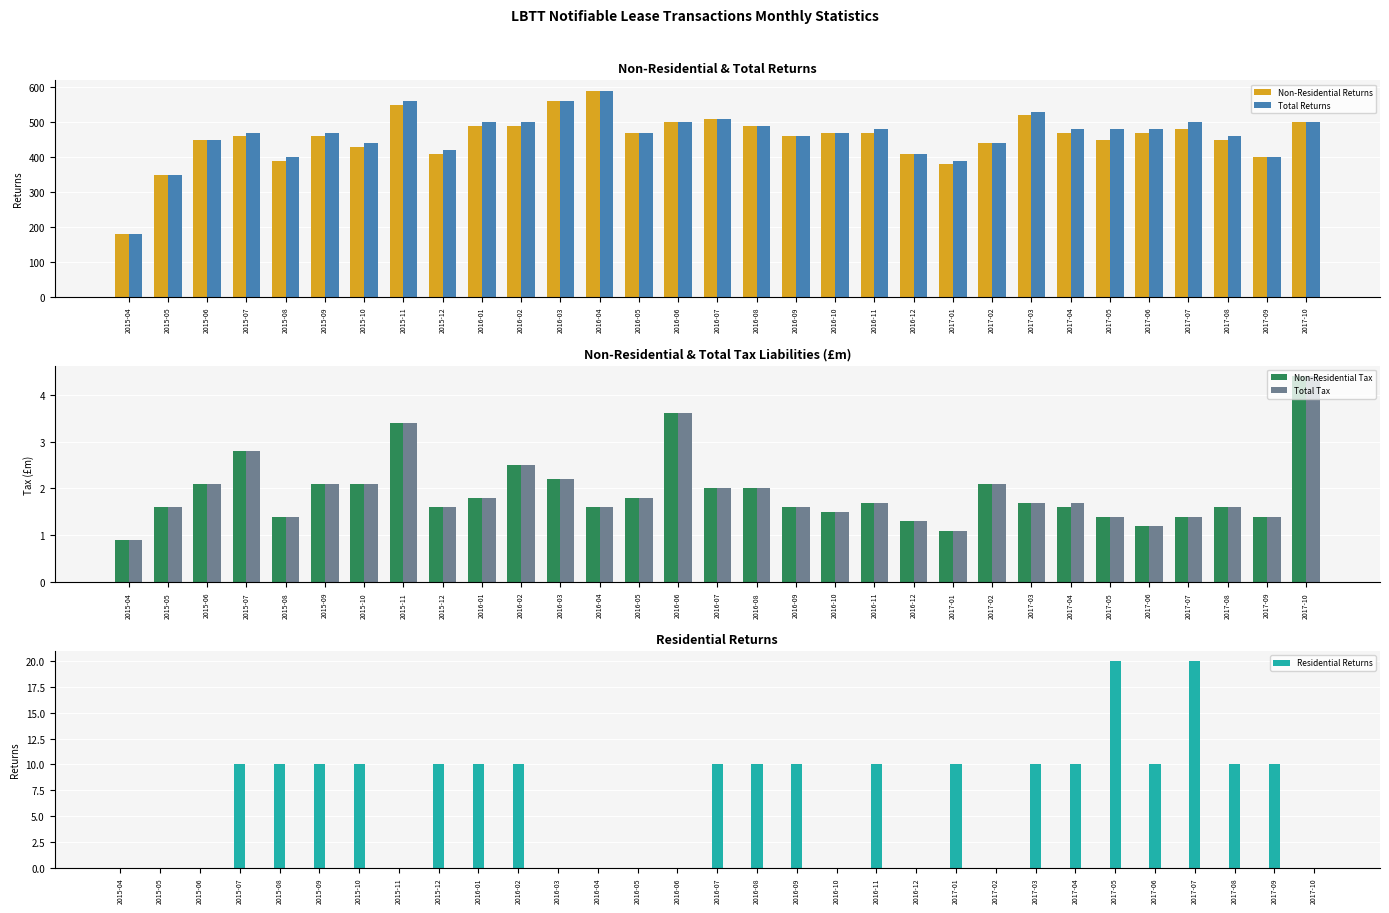

What is the label of the 5th bar from the right?

2017-06